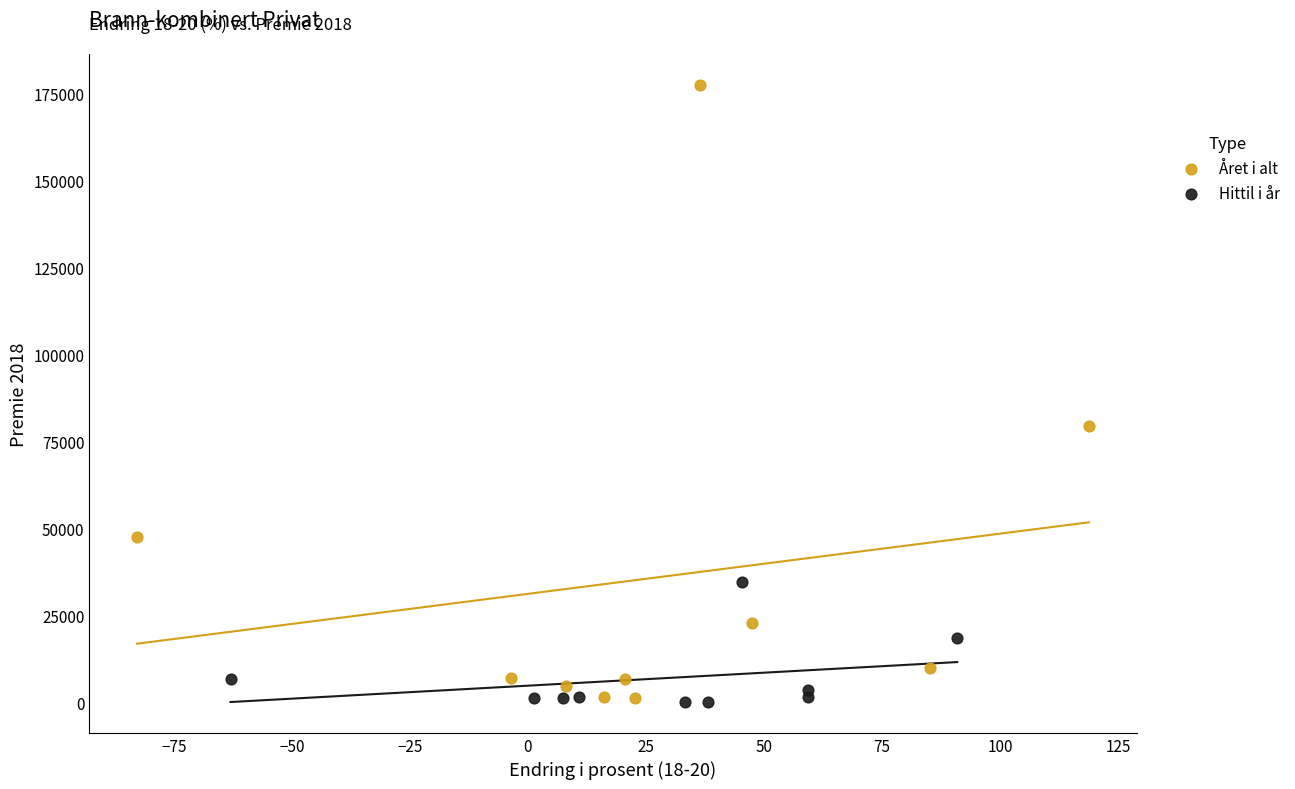

What are all the series names shown in the legend?

Året i alt, Hittil i år